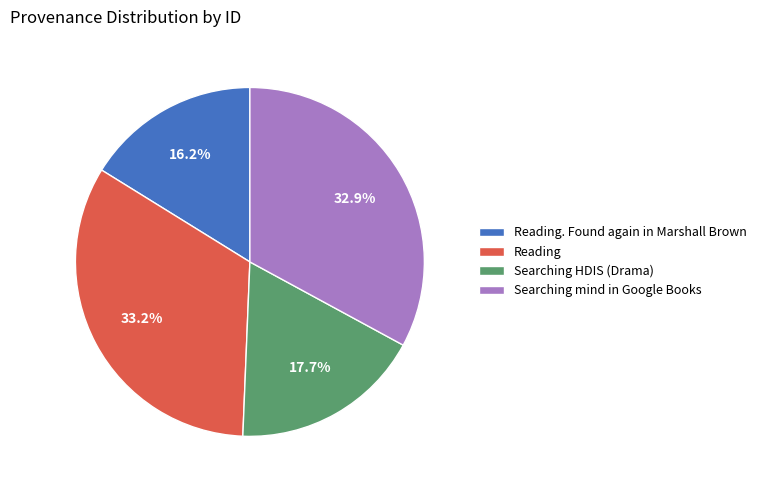

Between Reading. Found again in Marshall Brown and Reading, which is larger?

Reading